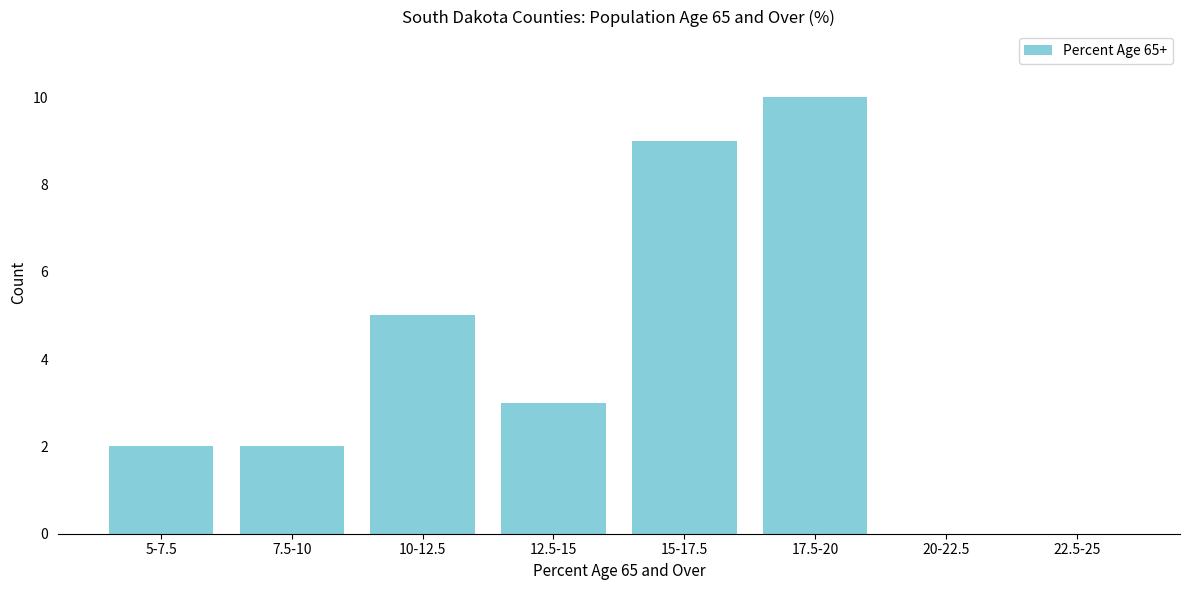

Reading left to right, transcribe all the data shown in this chart.

5-7.5=2	7.5-10=2	10-12.5=5	12.5-15=3	15-17.5=9	17.5-20=10	20-22.5=0	22.5-25=0